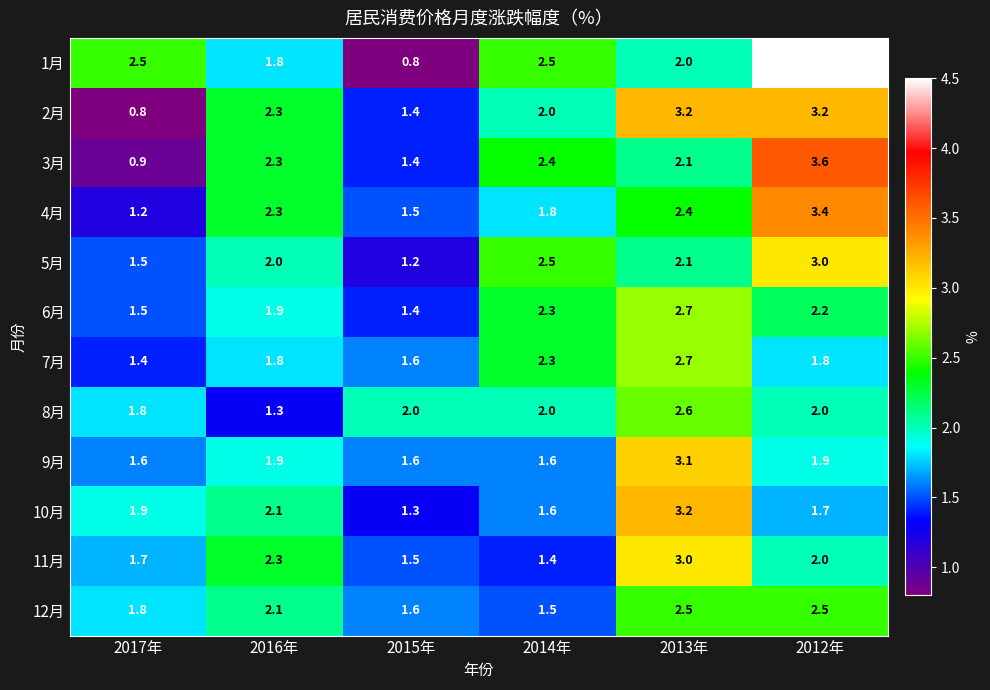

What is the difference between the highest and lowest values at 2012年?

2.8